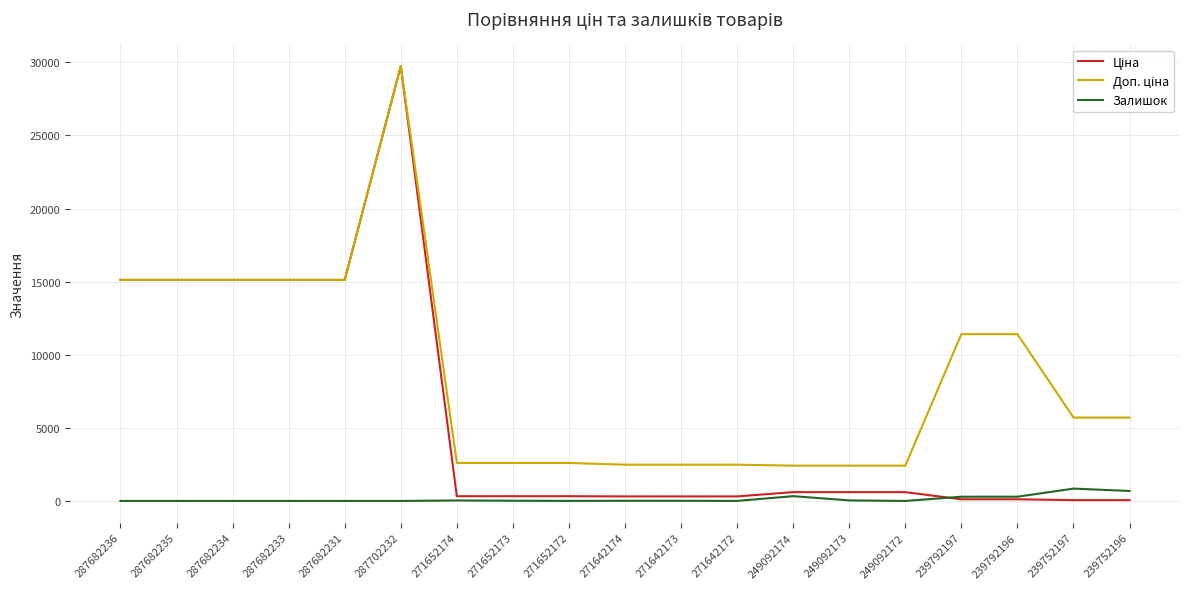

At which category is the sum across all series the highest?

287702232